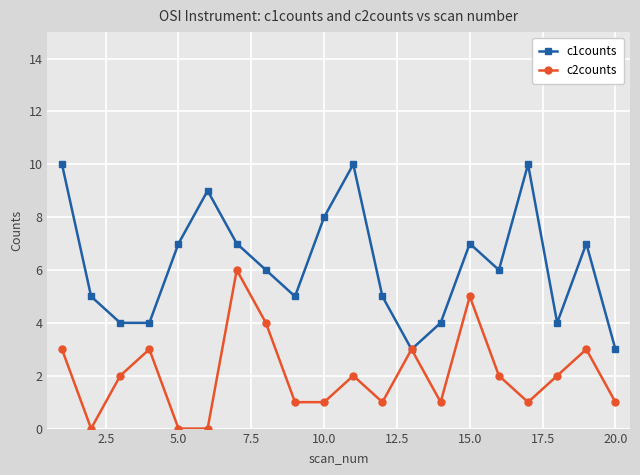

Reading right to left, extract all data points from this chart.

c1counts: 3	7	4	10	6	7	4	3	5	10	8	5	6	7	9	7	4	4	5	10
c2counts: 1	3	2	1	2	5	1	3	1	2	1	1	4	6	0	0	3	2	0	3